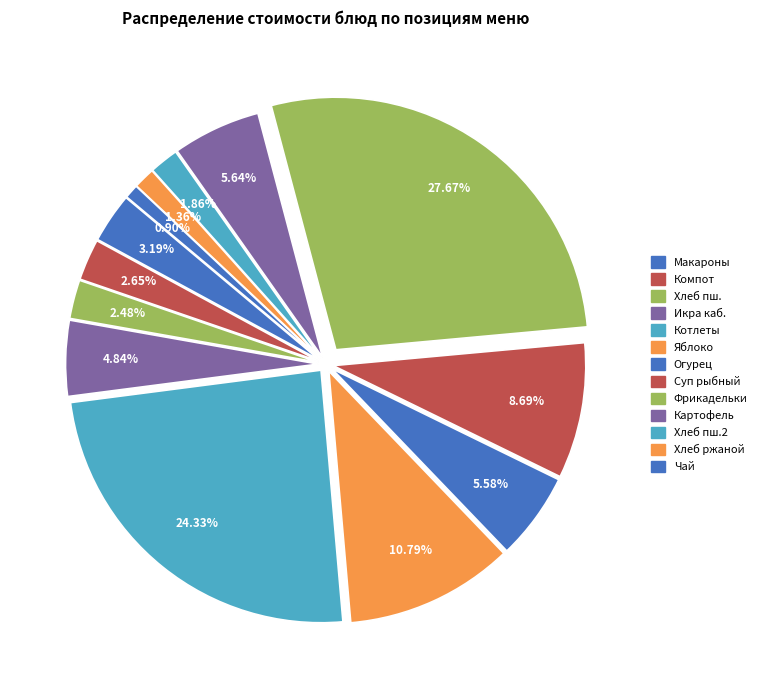

How many slices are in this pie chart?

13